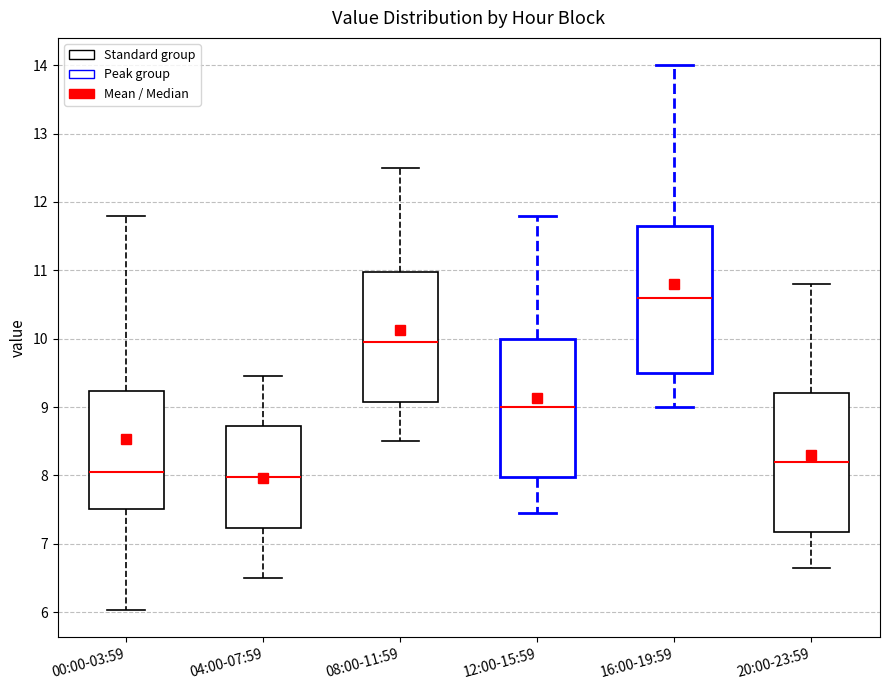

Where does the upper whisker of the box for 08:00-11:59 end on the y-axis? The values are not printed on the chart, so give them approximately, as read against the axis.

12.5